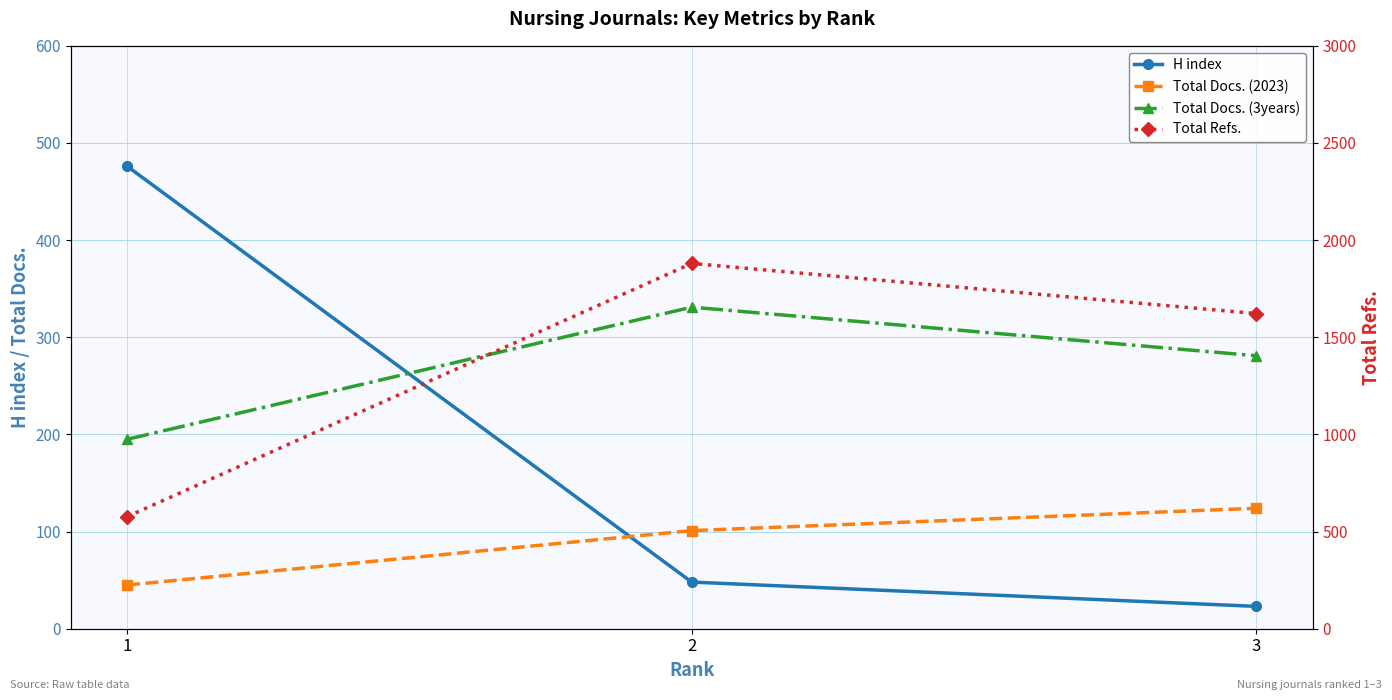

Which series changed the most between 1 and 2?

Total Refs.